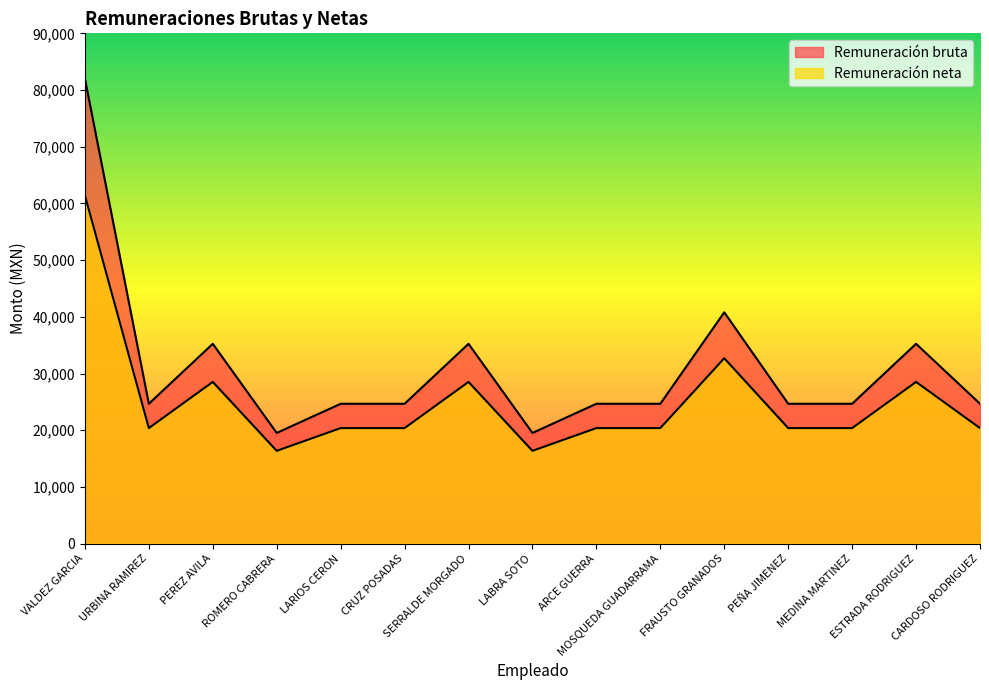

List the series in order of their peak value, lowest first.

Remuneración neta, Remuneración bruta